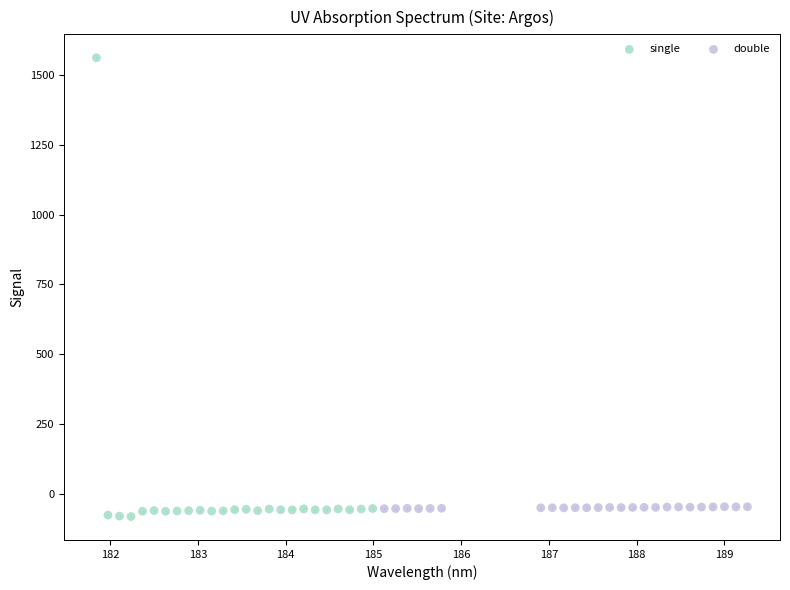

Which series reaches the maximum Y coordinate?

single